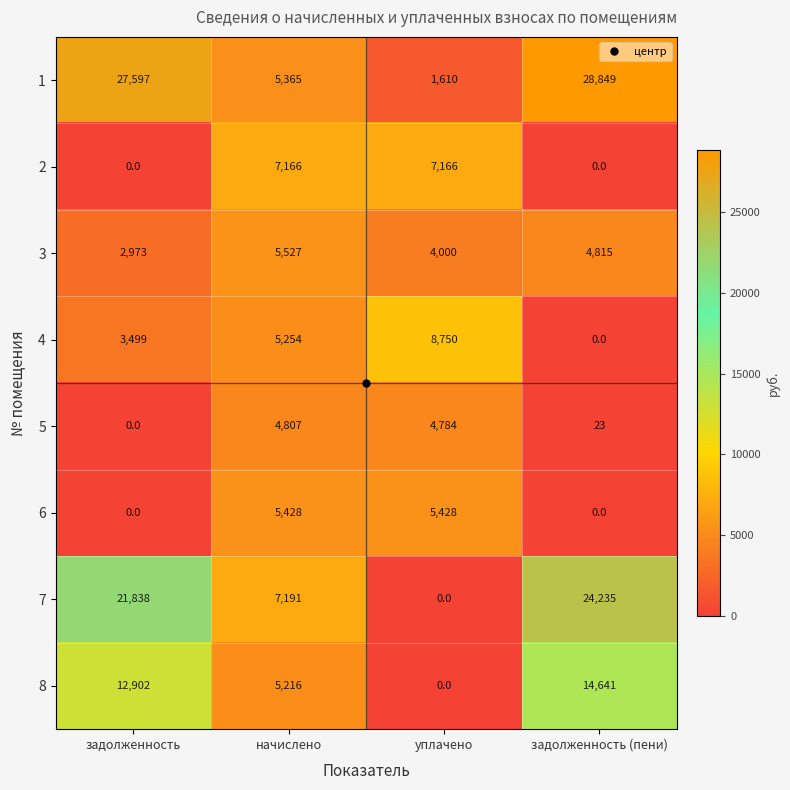

What is the total value across all series at задолженность?

68809